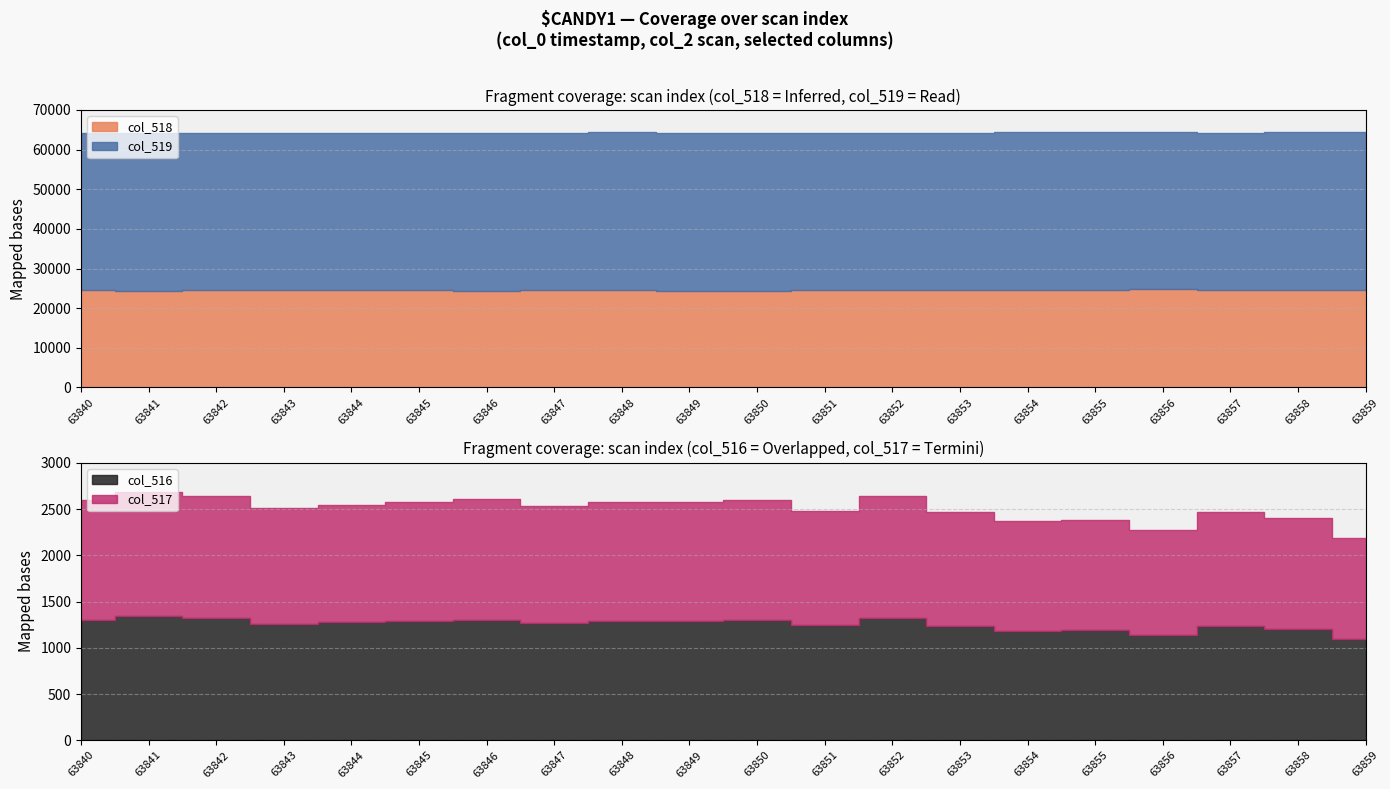

Reading left to right, what are all the values shown in this chart?

col_518: 24499	24398	24485	24570	24493	24570	24407	24604	24628	24450	24443	24628	24518	24609	24669	24677	24719	24620	24613	24688
col_519: 39736	39792	39727	39710	39768	39675	39824	39663	39799	39745	39792	39666	39698	39691	39682	39670	39680	39680	39722	39753
col_516: 1300	1345	1323	1255	1274	1290	1304	1268	1286	1287	1300	1241	1319	1235	1184	1188	1136	1235	1200	1094
col_517: 1299	1343	1323	1255	1273	1289	1304	1267	1285	1286	1300	1240	1319	1234	1184	1188	1136	1234	1200	1094